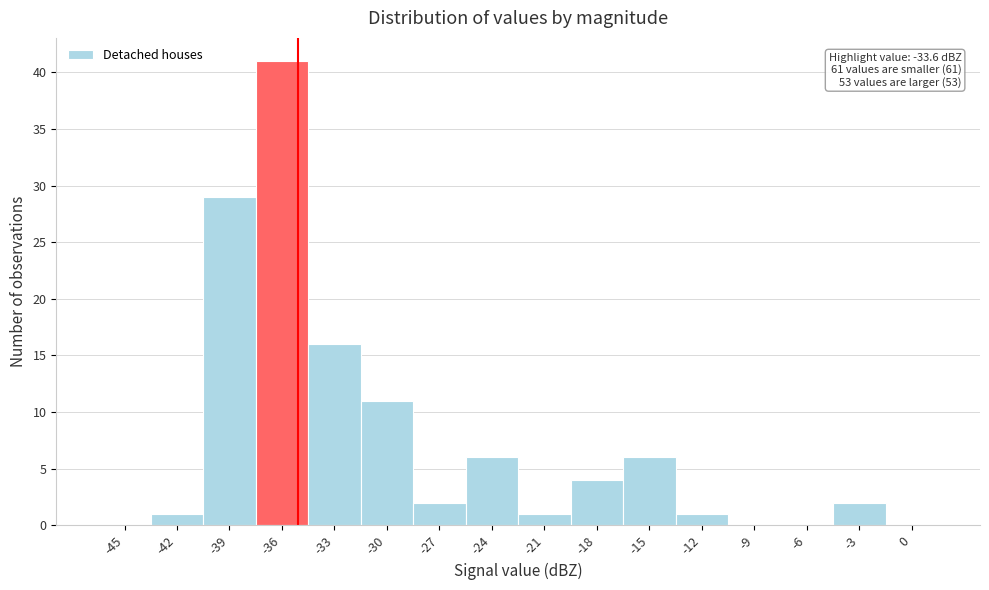

Reading left to right, list all the values displayed in this chart.

-45=0	-42=1	-39=29	-36=41	-33=16	-30=11	-27=2	-24=6	-21=1	-18=4	-15=6	-12=1	-9=0	-6=0	-3=2	0=0